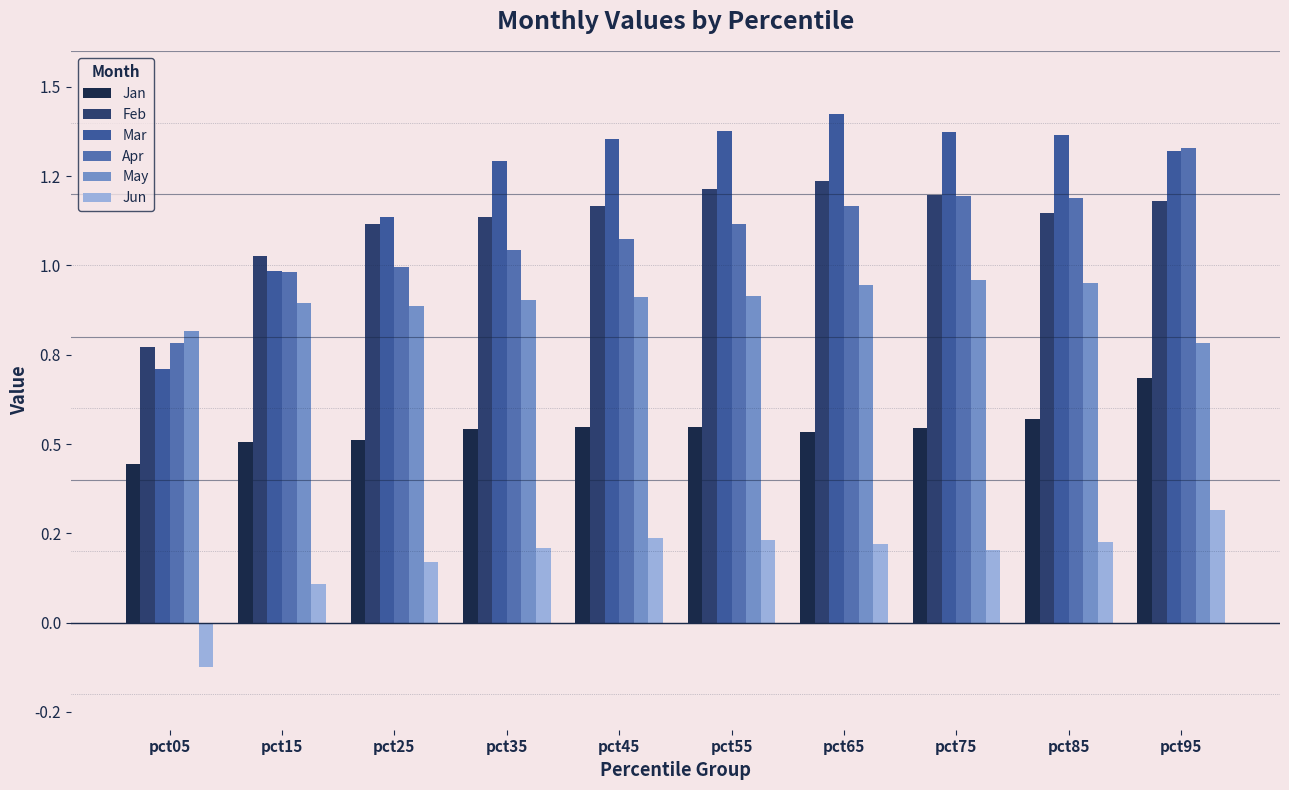

At which label does May reach its minimum?

pct95